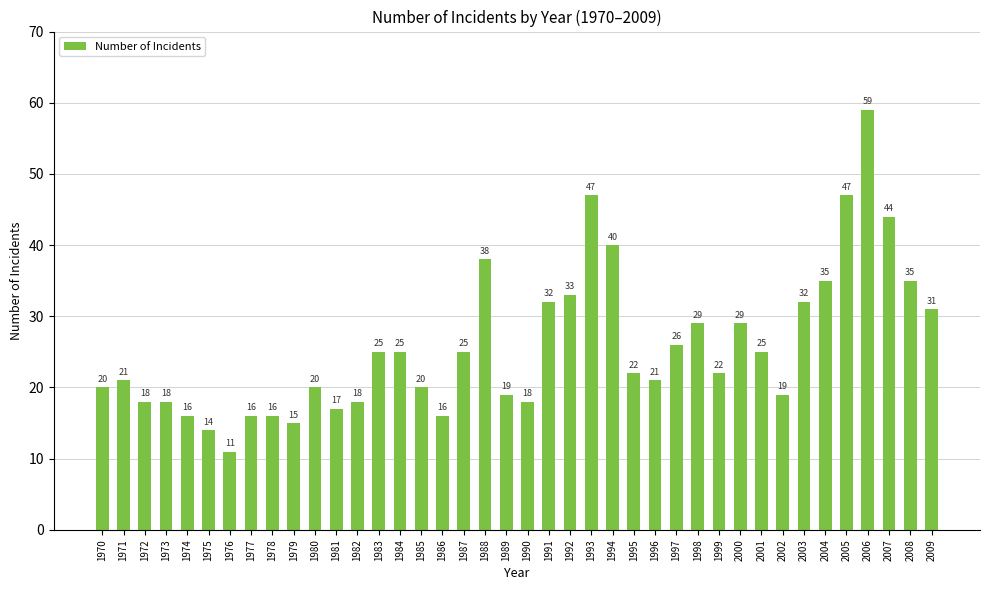

What is the ratio of the value at 1979 to the value at 1996?

0.7